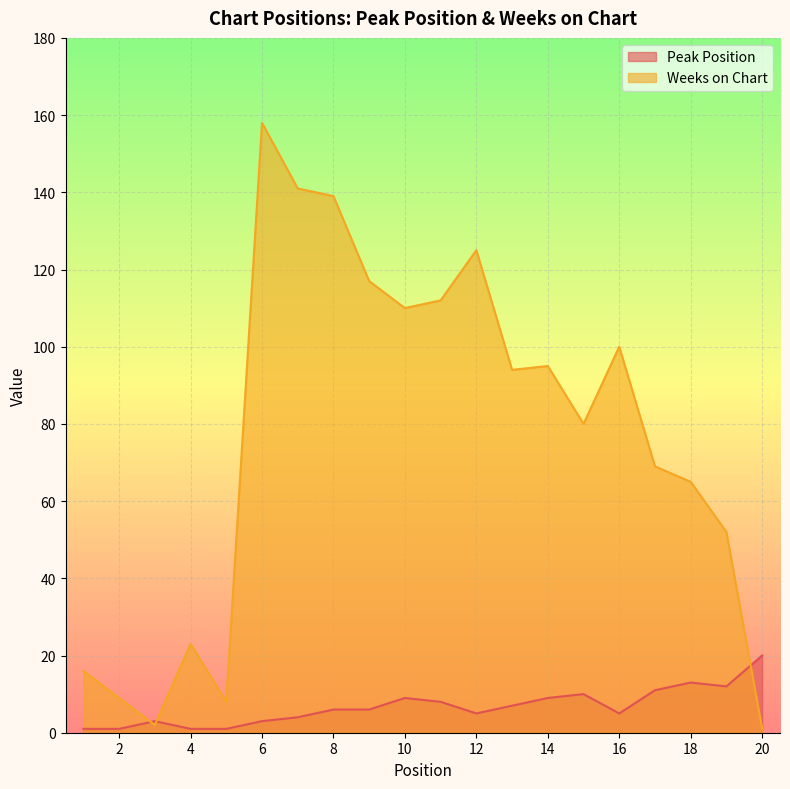

Which series has the largest total across all categories?

Weeks on Chart